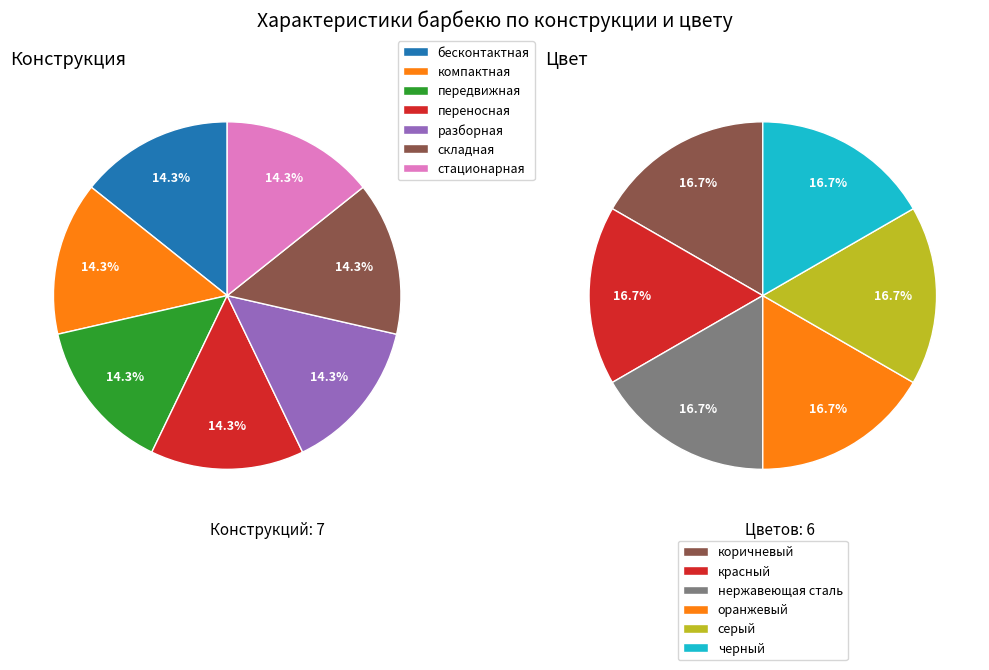

What percentage is the 5 slice, to the nearest percent?

14%